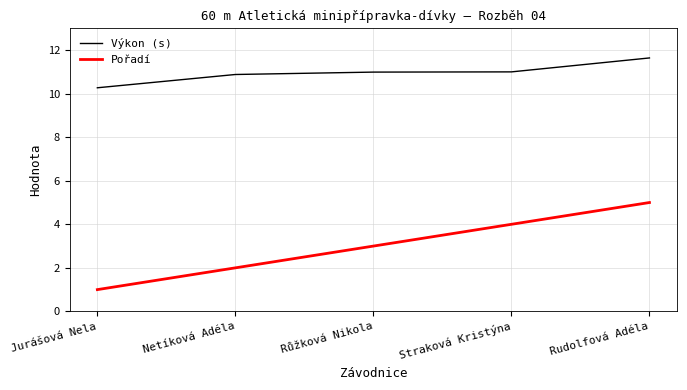

True or false: Výkon (s) and Pořadí intersect in this chart.

False